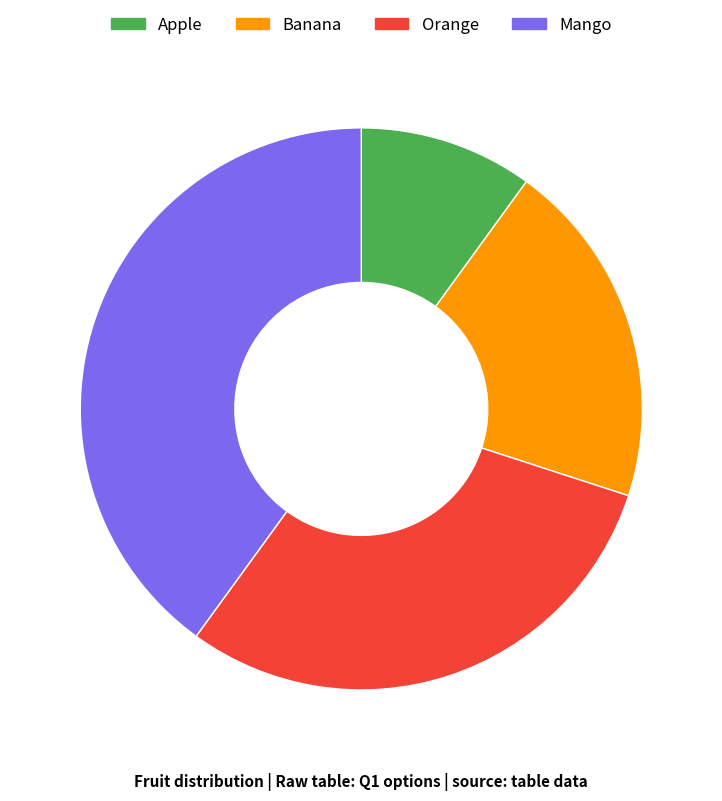

How many segments does this pie chart have?

4